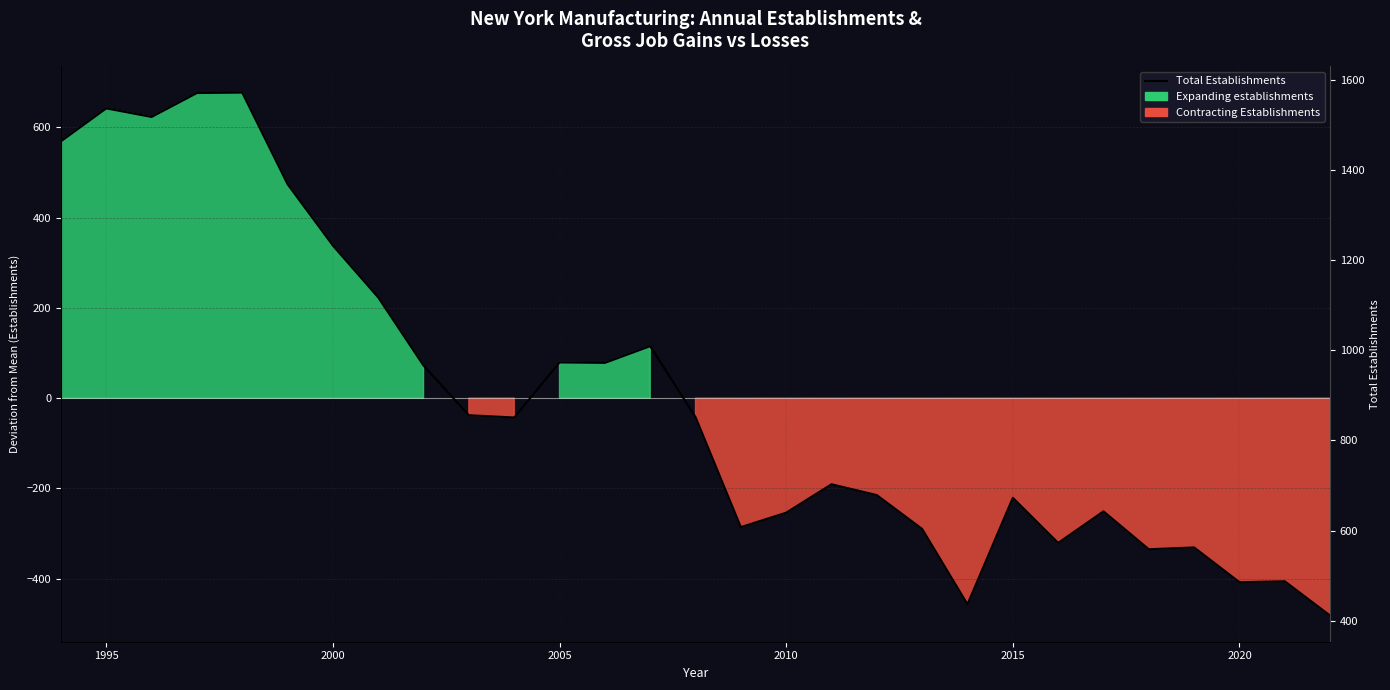

True or false: the data has more than 2 interior local peaks.

True